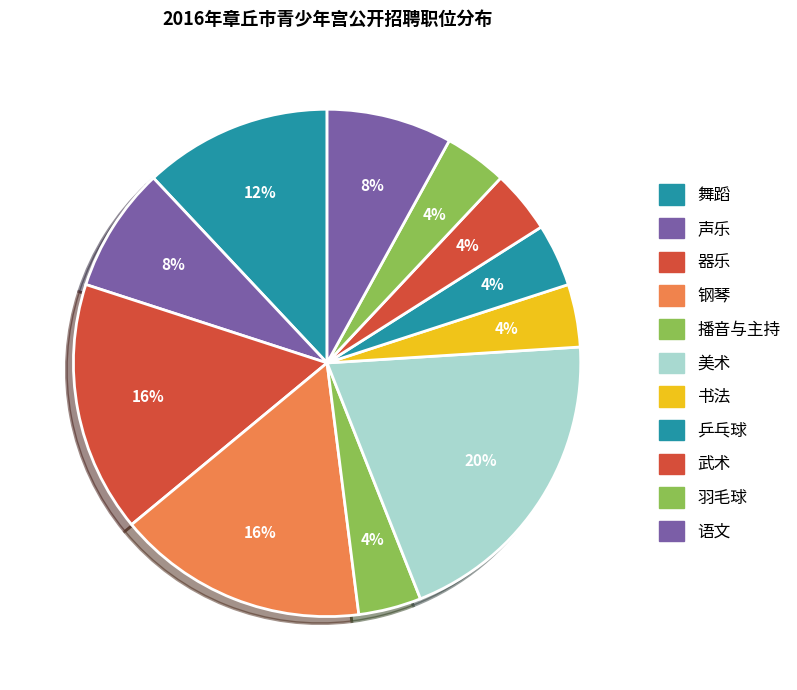

What is the largest slice in the pie chart?

美术